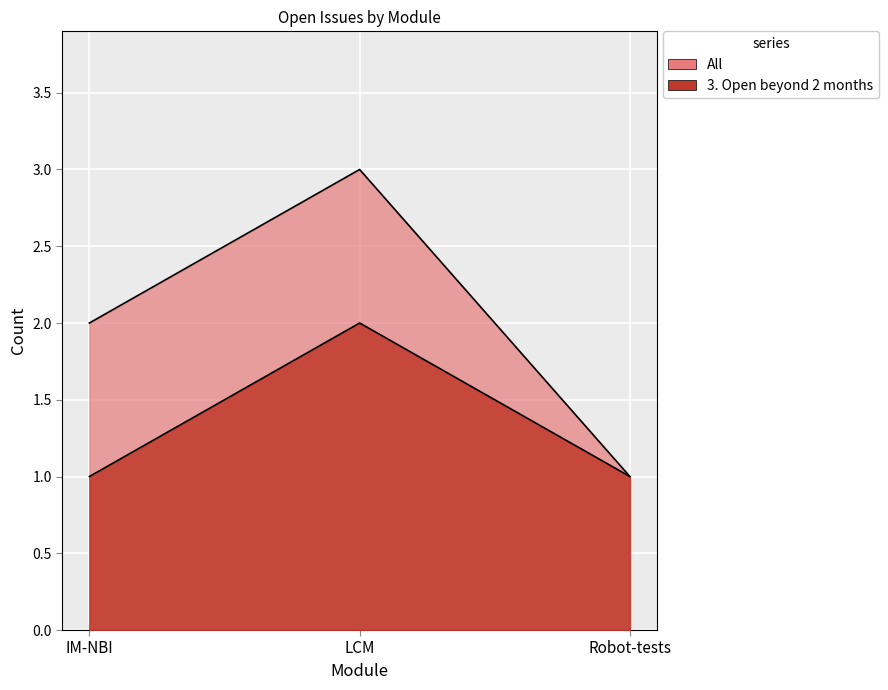

What are all the series names shown in the legend?

All, 3. Open beyond 2 months